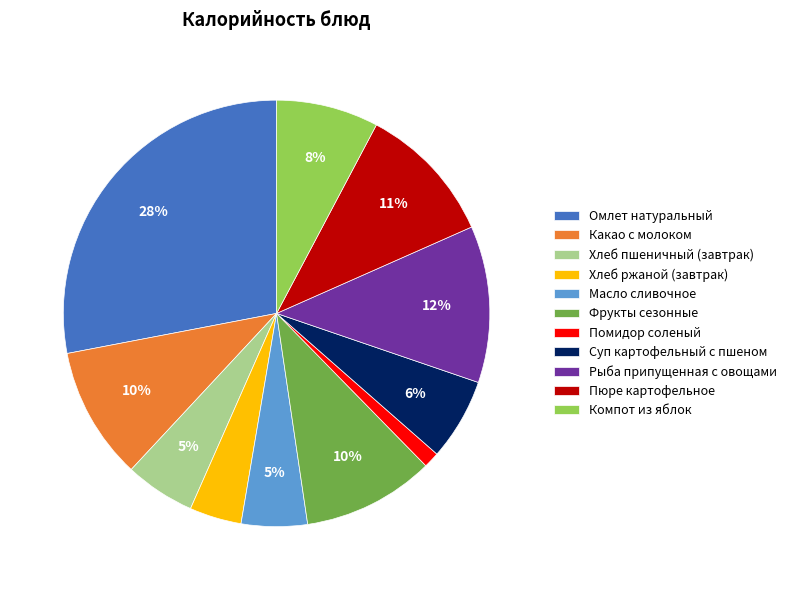

Combined, do Хлеб ржаной (завтрак) and Помидор соленый account for over 50%?

No